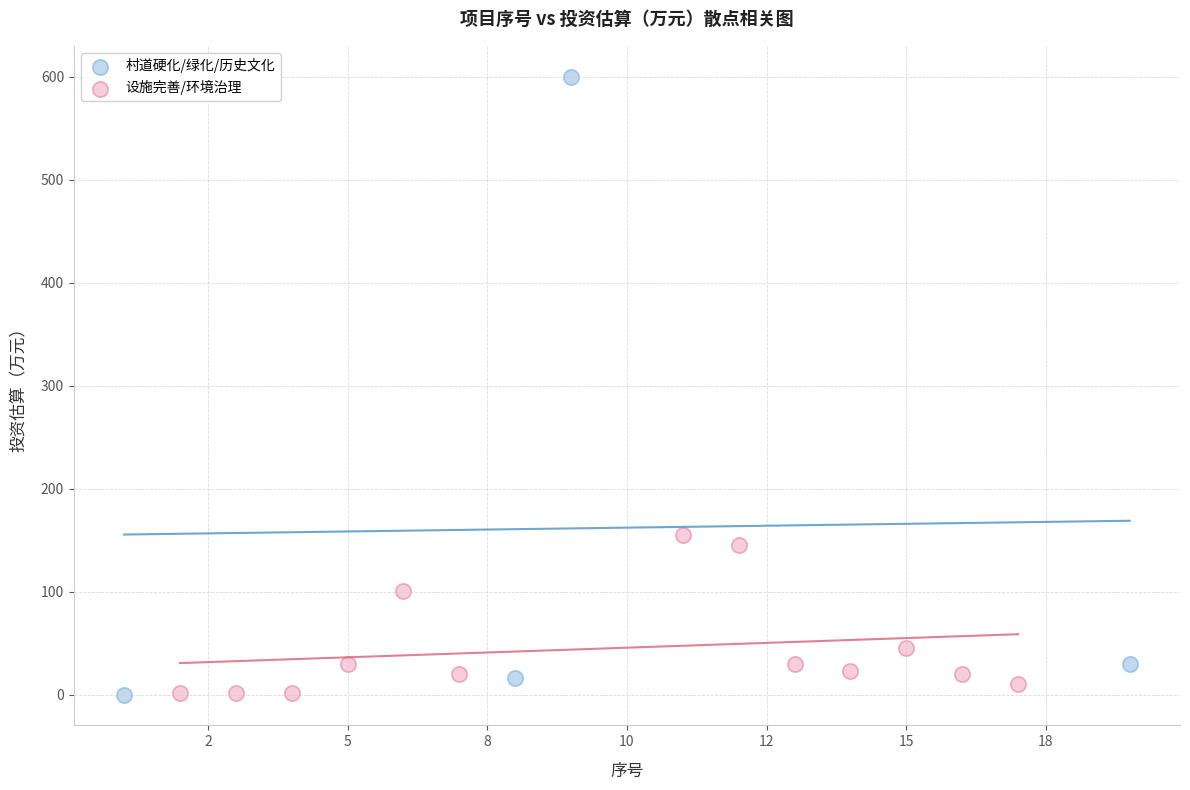

Which series contains the highest Y value?

村道硬化/绿化/历史文化